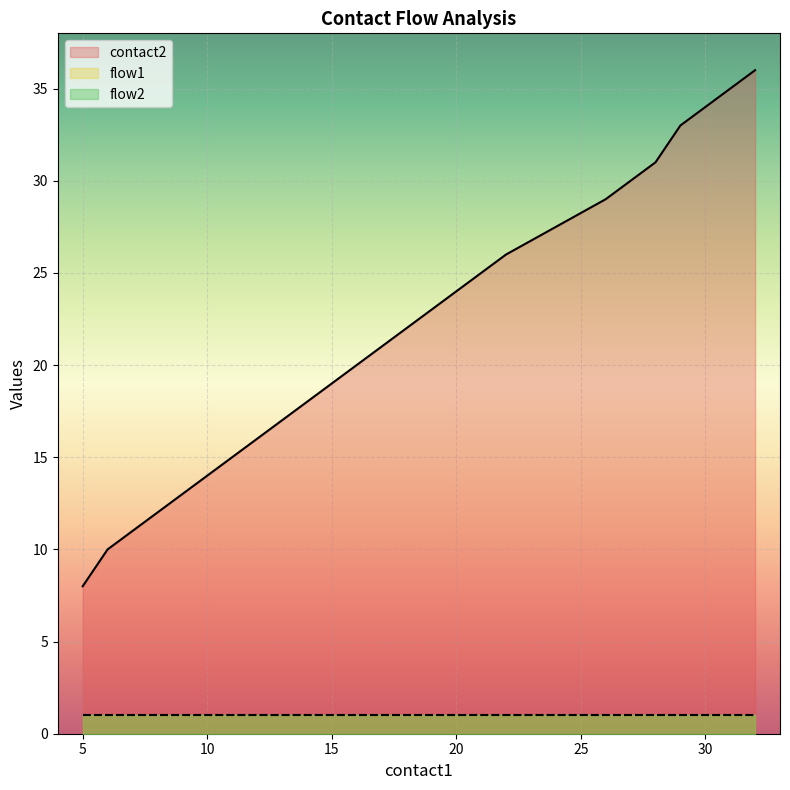

How many lines are shown in the chart?

3